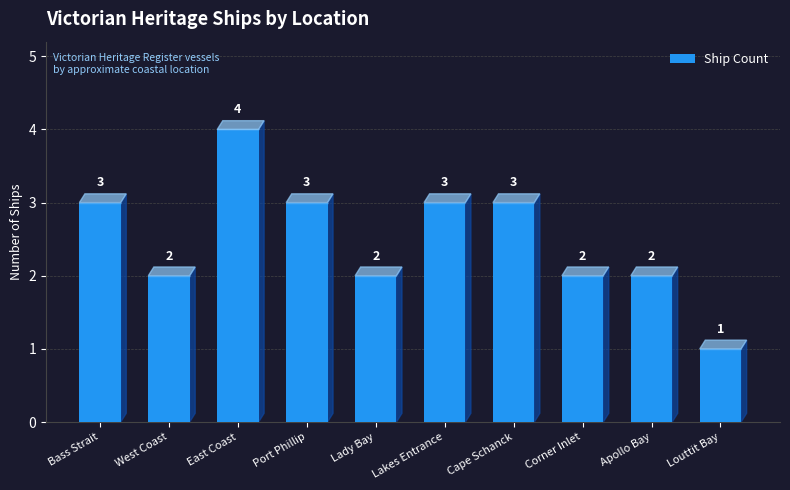

Count the values in the range 2 to 3.

8